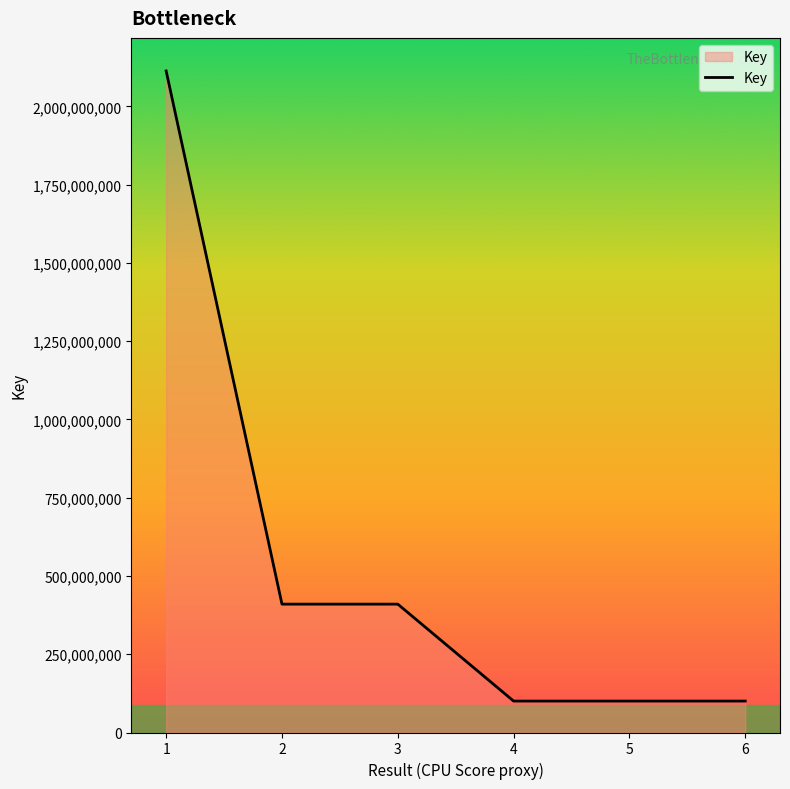

What is the difference between the maximum and minimum values?

2012752556